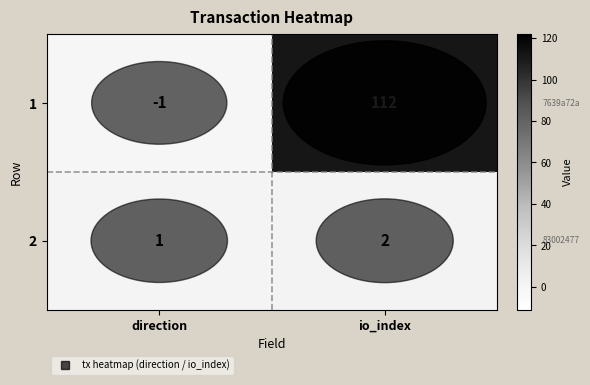

Which label corresponds to the largest value in the chart?

io_index